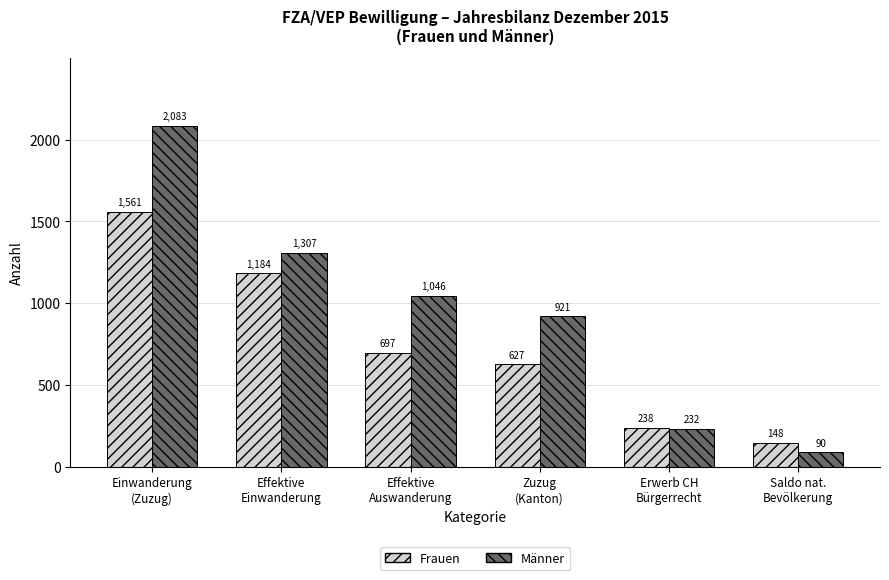

Between Einwanderung
(Zuzug) and Effektive
Auswanderung, which series saw the biggest shift?

Männer